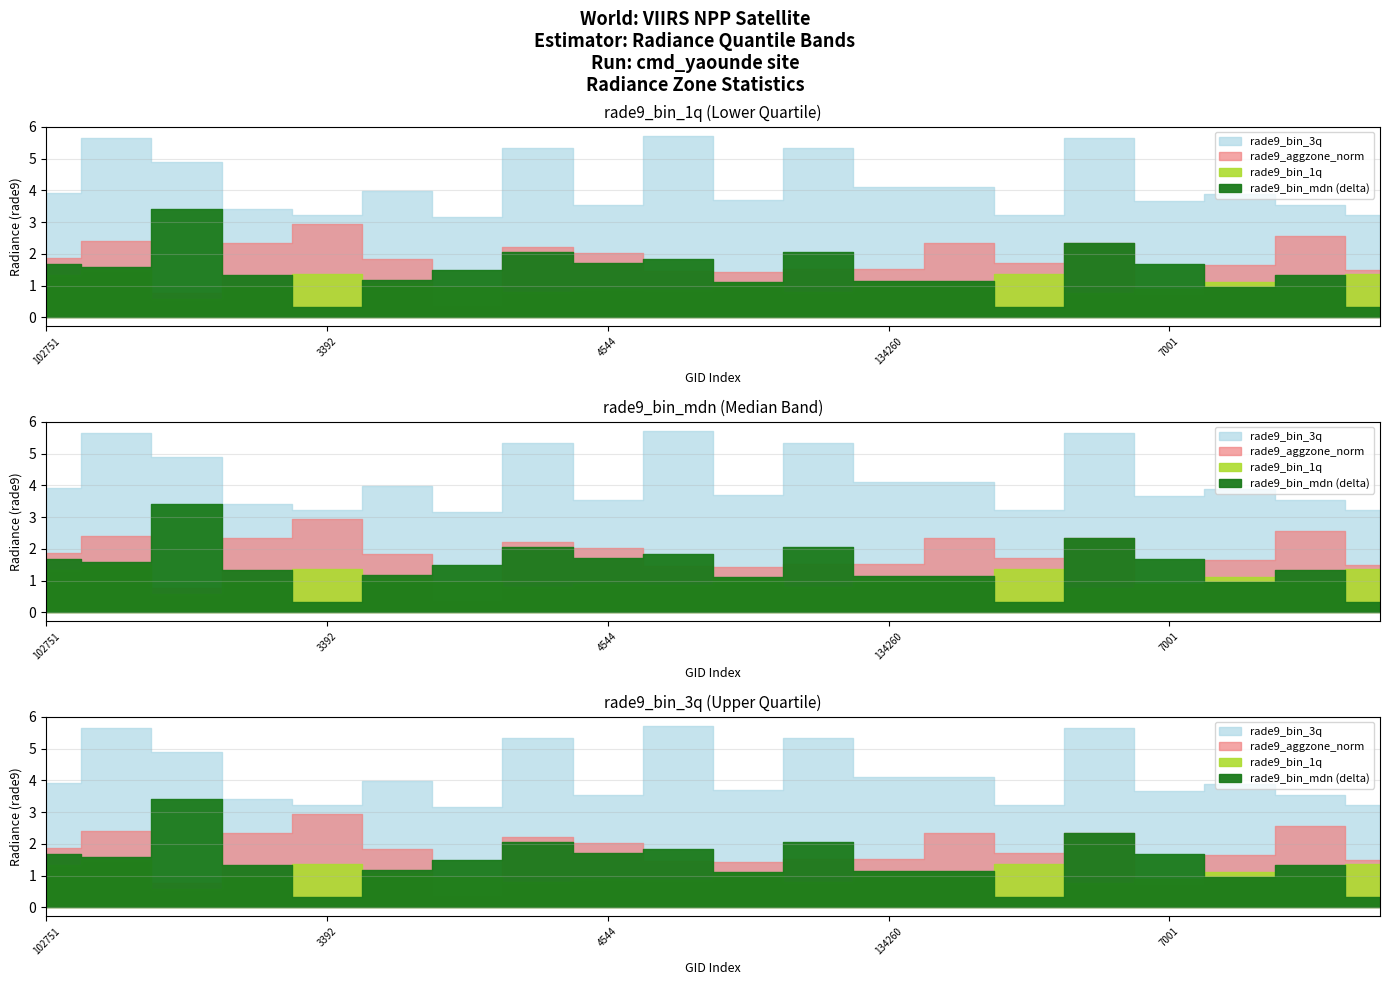

Does the chart display data point markers on the line(s)?

No